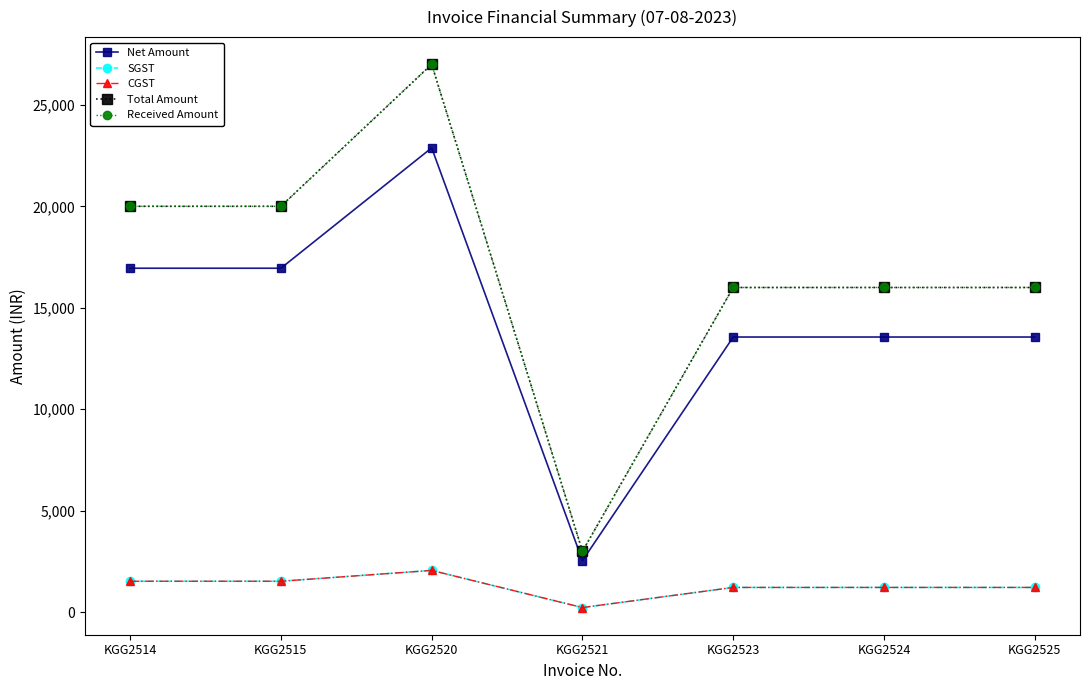

At how many categories does at least one series exceed 3989?

6